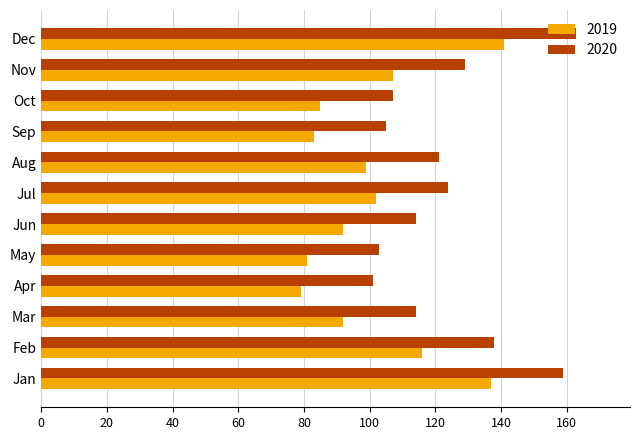

What is the difference between the maximum and second lowest values in the 2020 series?

60.0